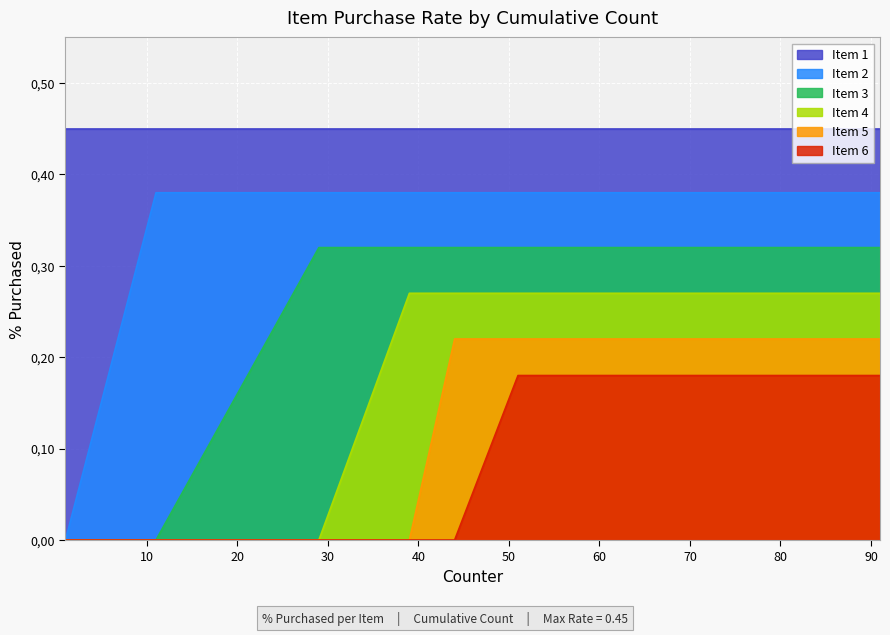

Is it true that Item 4 equals 0.3 at 70?

True